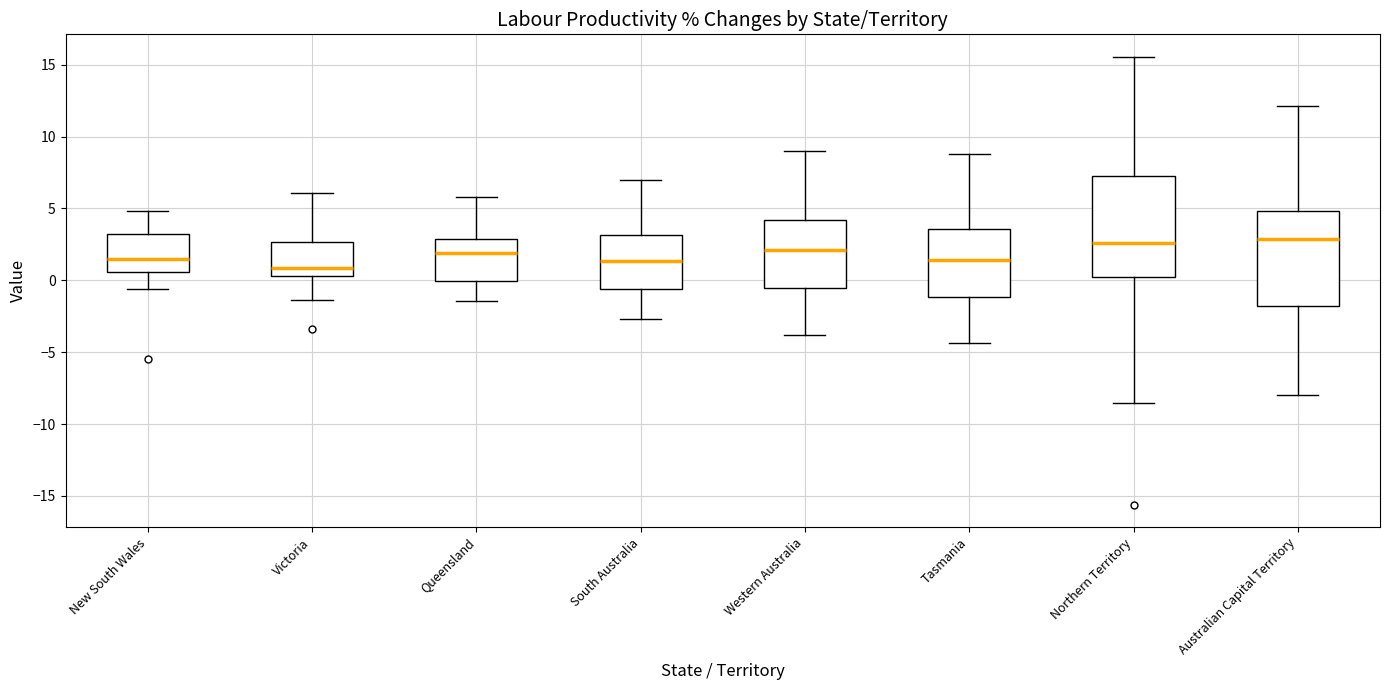

Where does the median line of the box for Western Australia sit on the y-axis? The values are not printed on the chart, so give them approximately, as read against the axis.

2.0